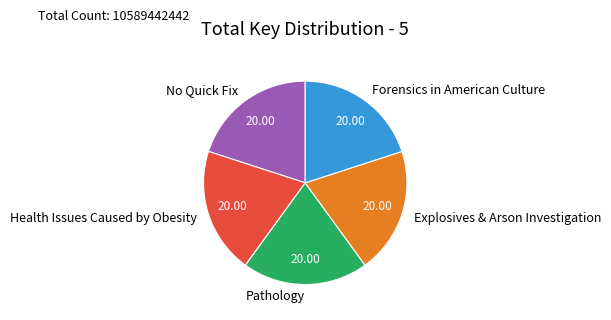

Do No Quick Fix and Pathology together represent more than half of the pie?

No